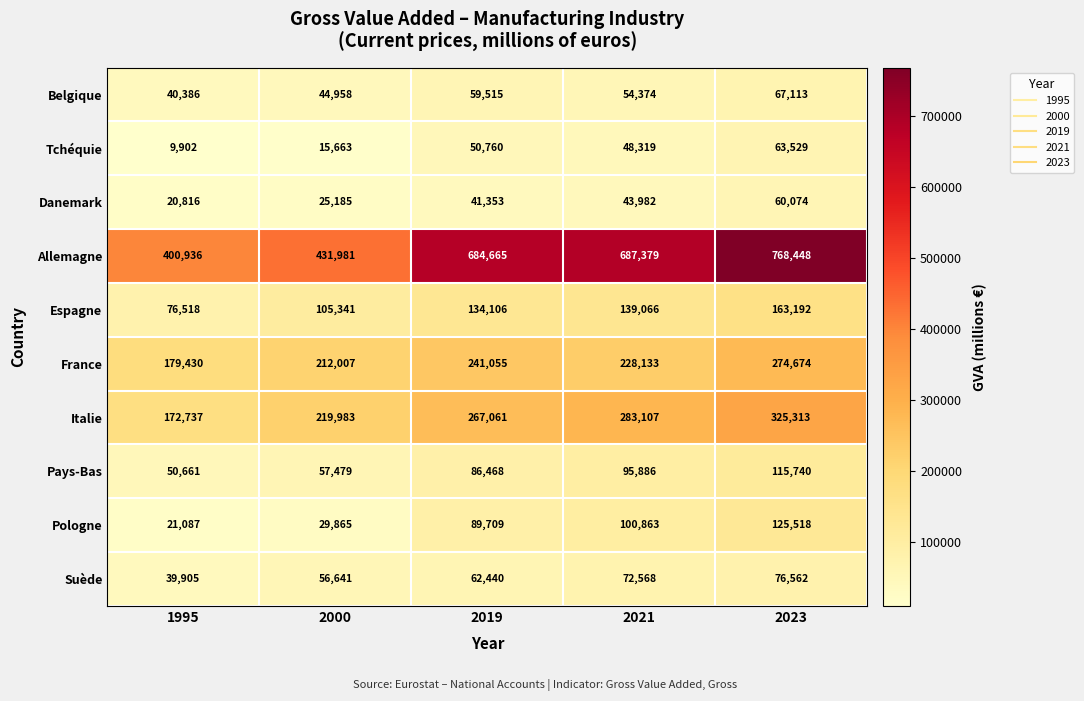

What is the difference between the second highest and second lowest values in the Pologne series?

70998